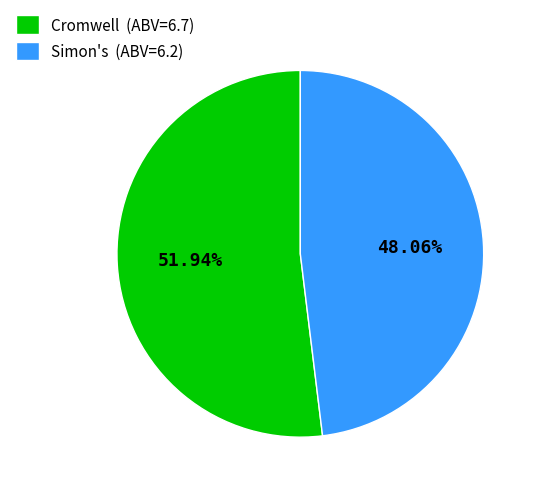

What is the total percentage of Cromwell and Simon's?

100.0%